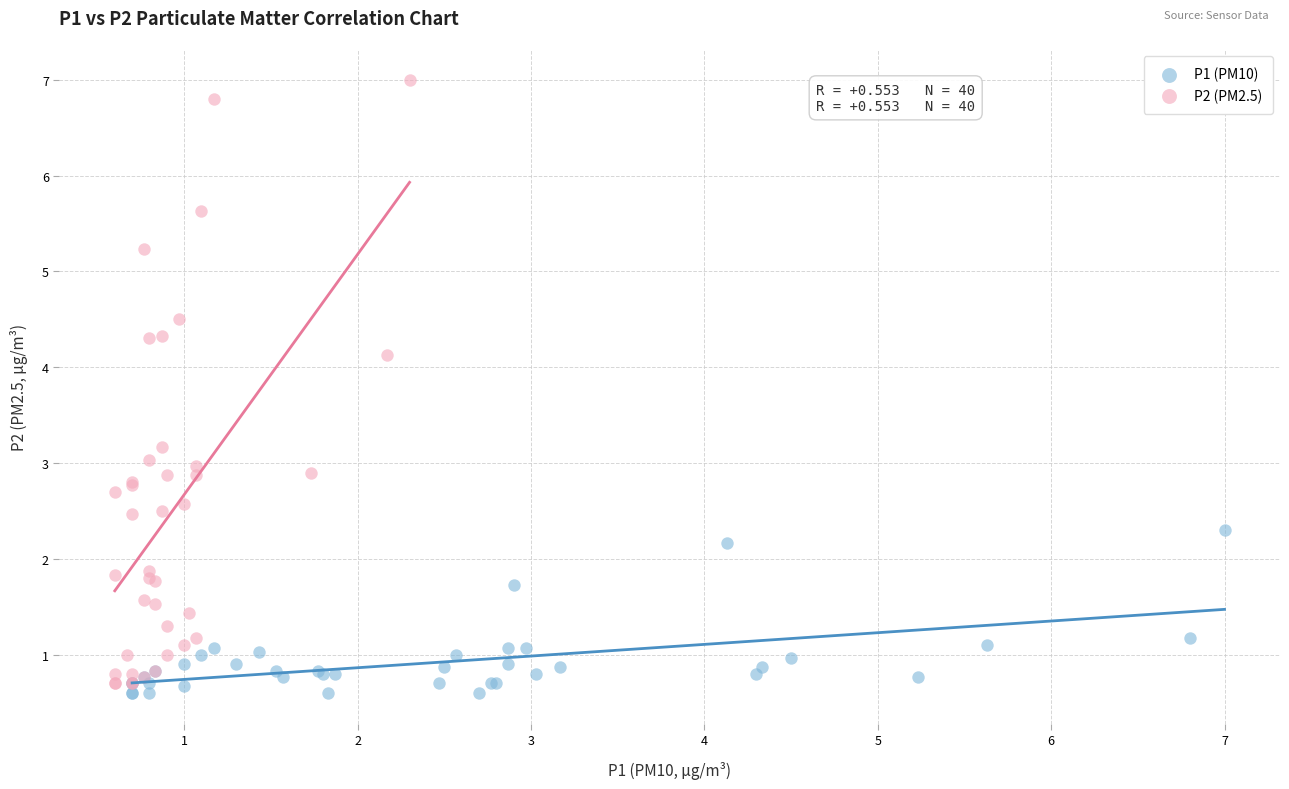

Which series has the widest spread of Y values?

P2 (PM2.5)